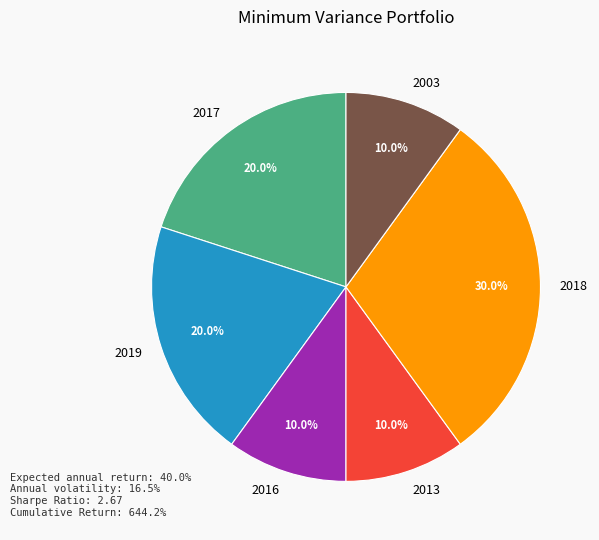

How many slices are in this pie chart?

6